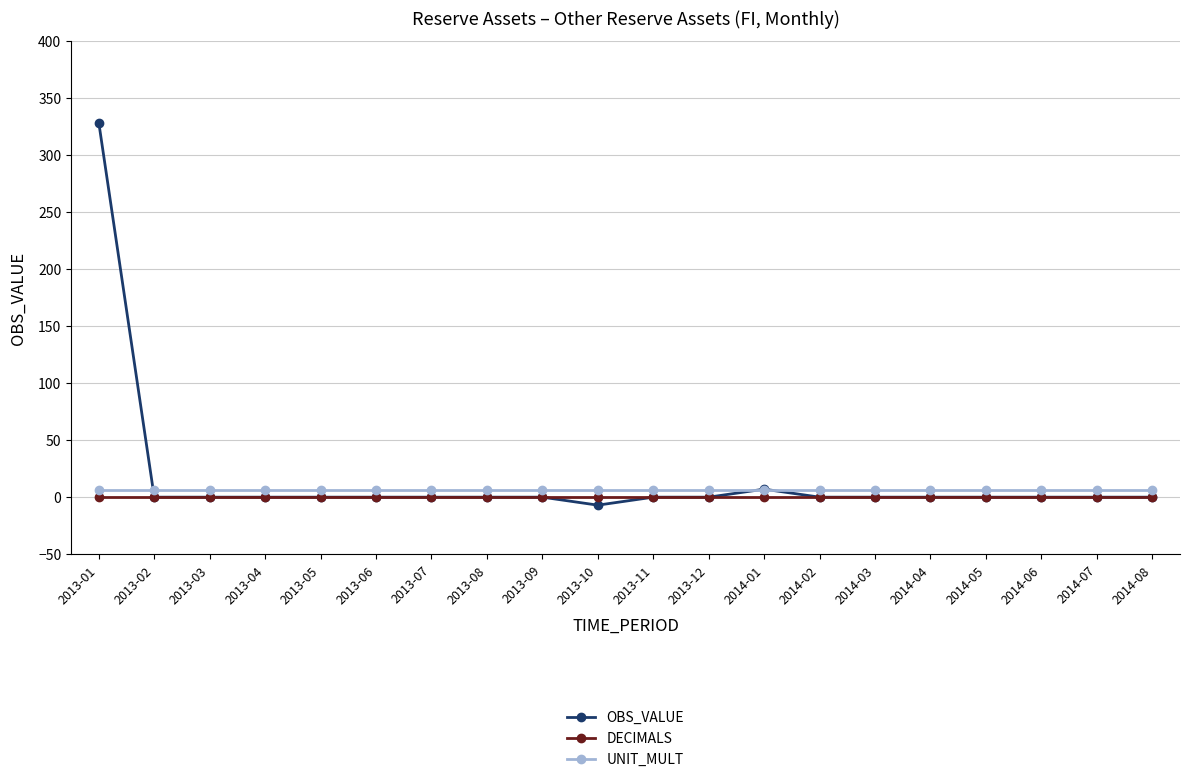

Reading left to right, list all the values displayed in this chart.

OBS_VALUE: 328	0	0	0	0	0	0	0	0	-7	0	0	7	0	0	0	0	0	0	0
DECIMALS: 0	0	0	0	0	0	0	0	0	0	0	0	0	0	0	0	0	0	0	0
UNIT_MULT: 6	6	6	6	6	6	6	6	6	6	6	6	6	6	6	6	6	6	6	6